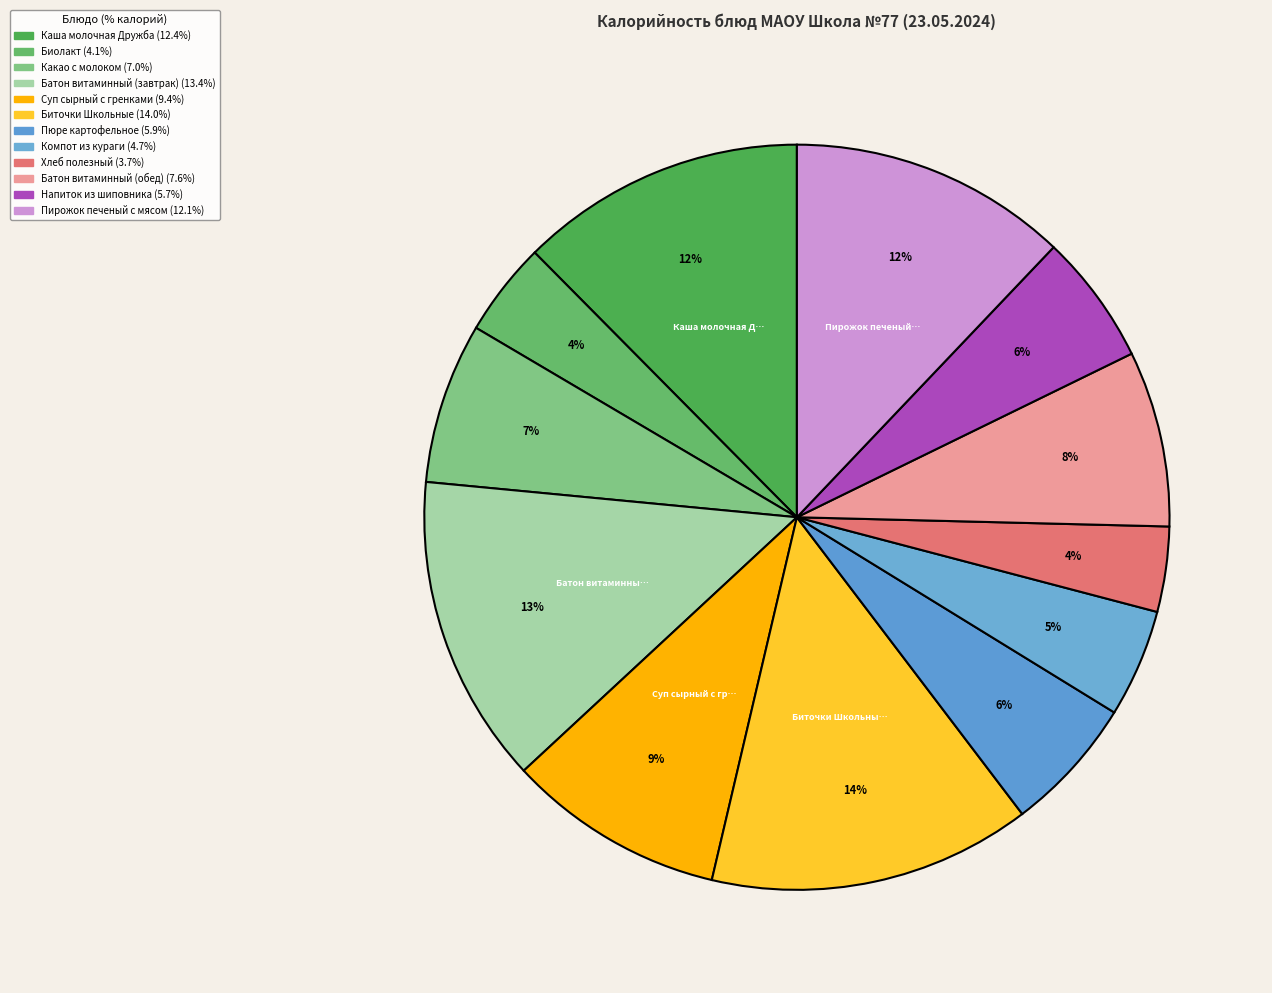

What percentage is the Биточки Школьные slice, to the nearest percent?

14%